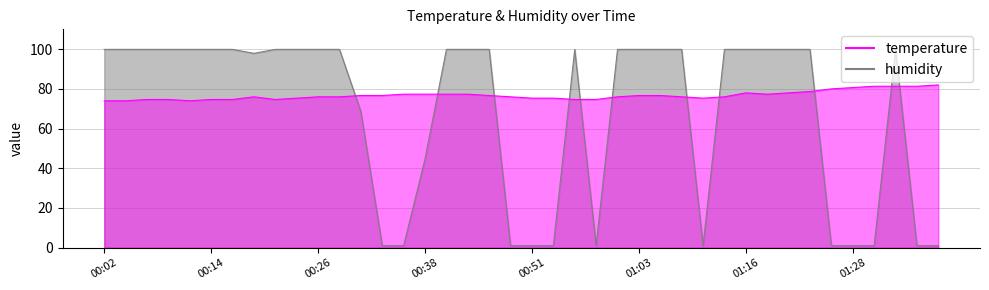

How many categories are shown in the chart?

40